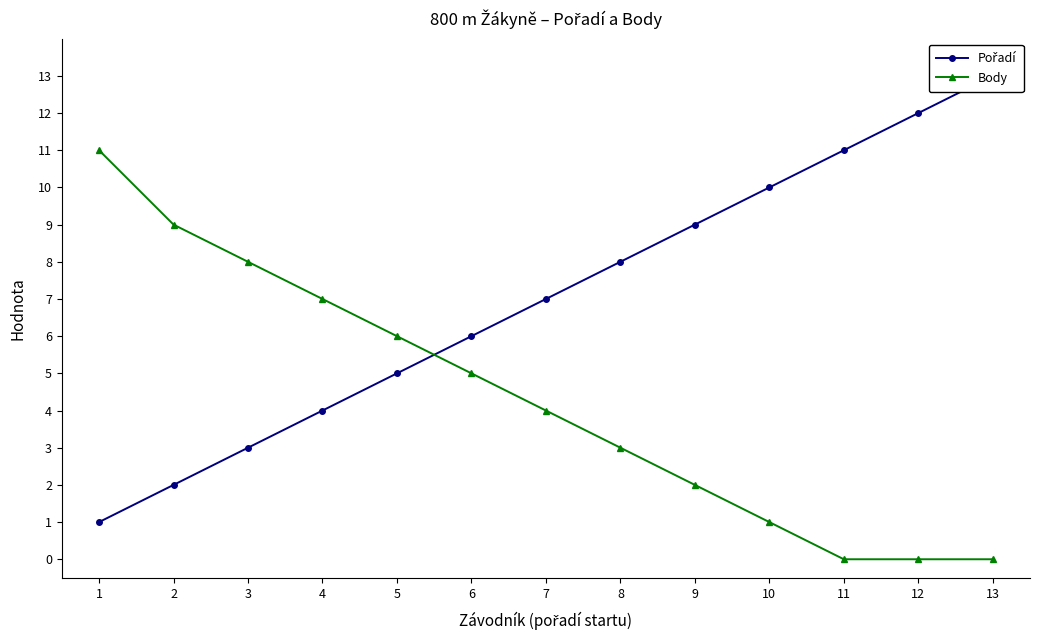

At which label does Body reach its peak?

1